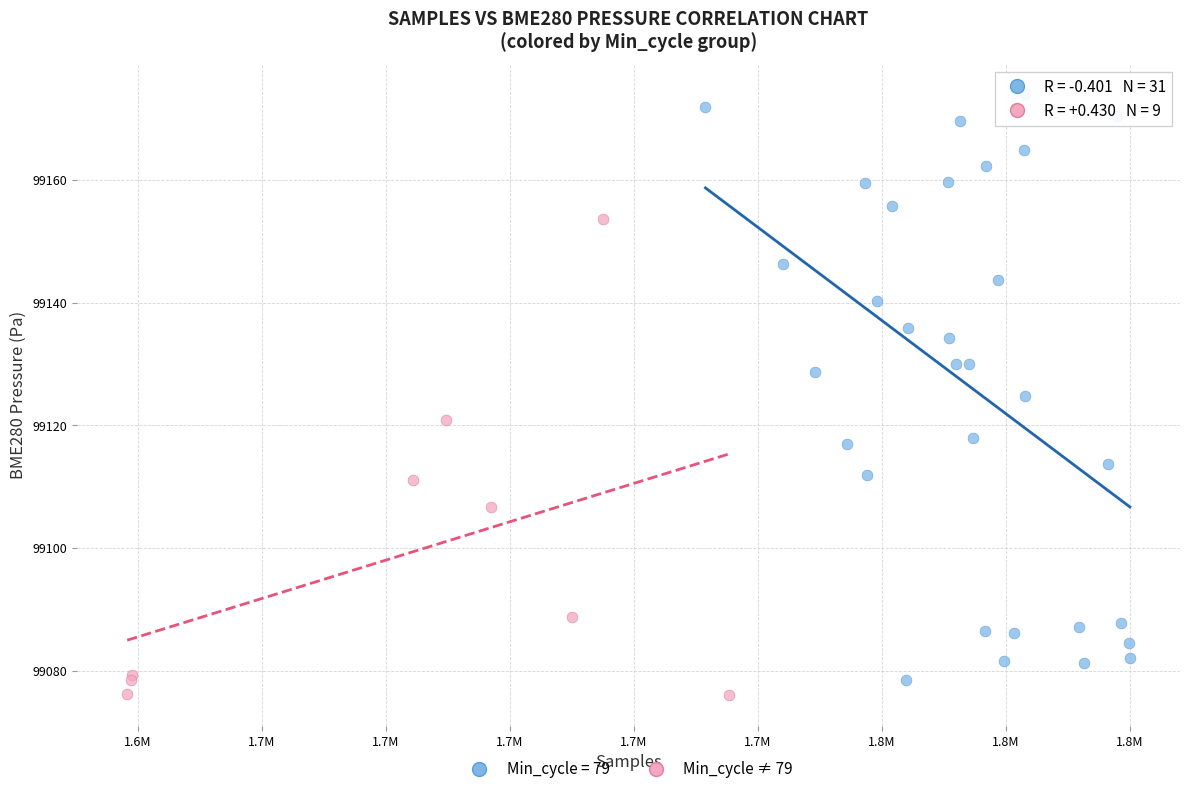

Which series has the widest spread of Y values?

Min_cycle = 79